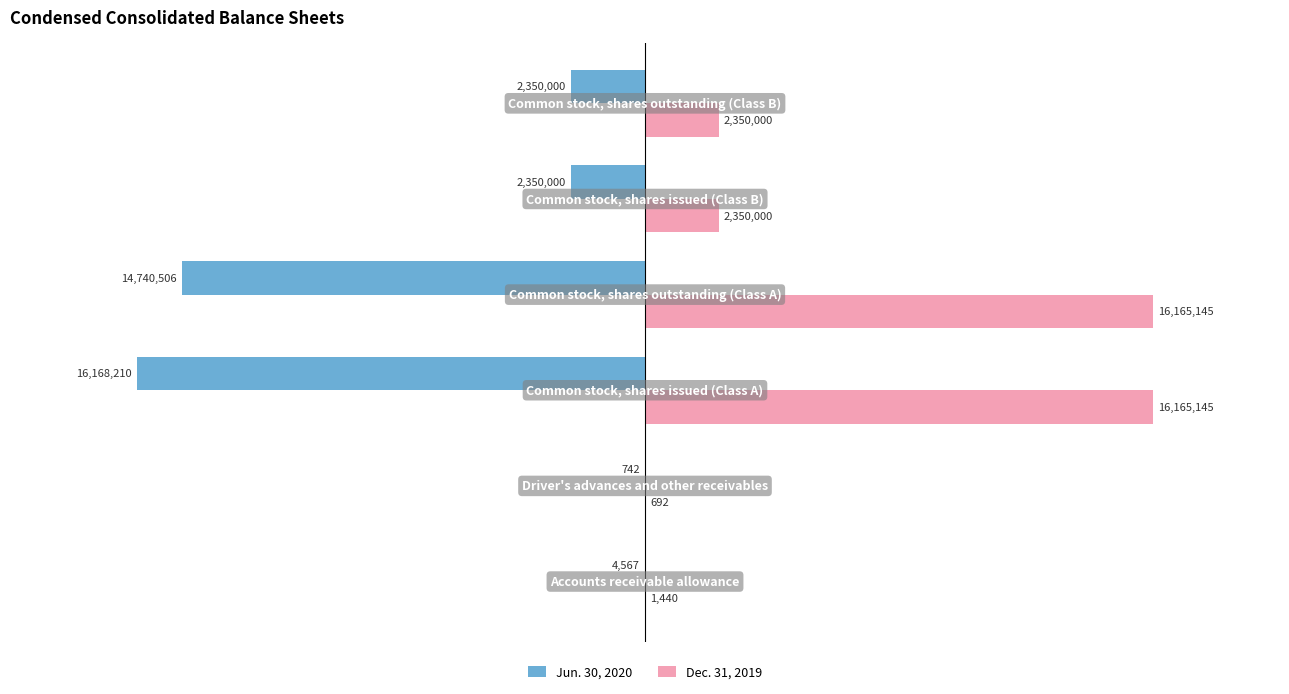

Which series has the largest total across all categories?

Dec. 31, 2019